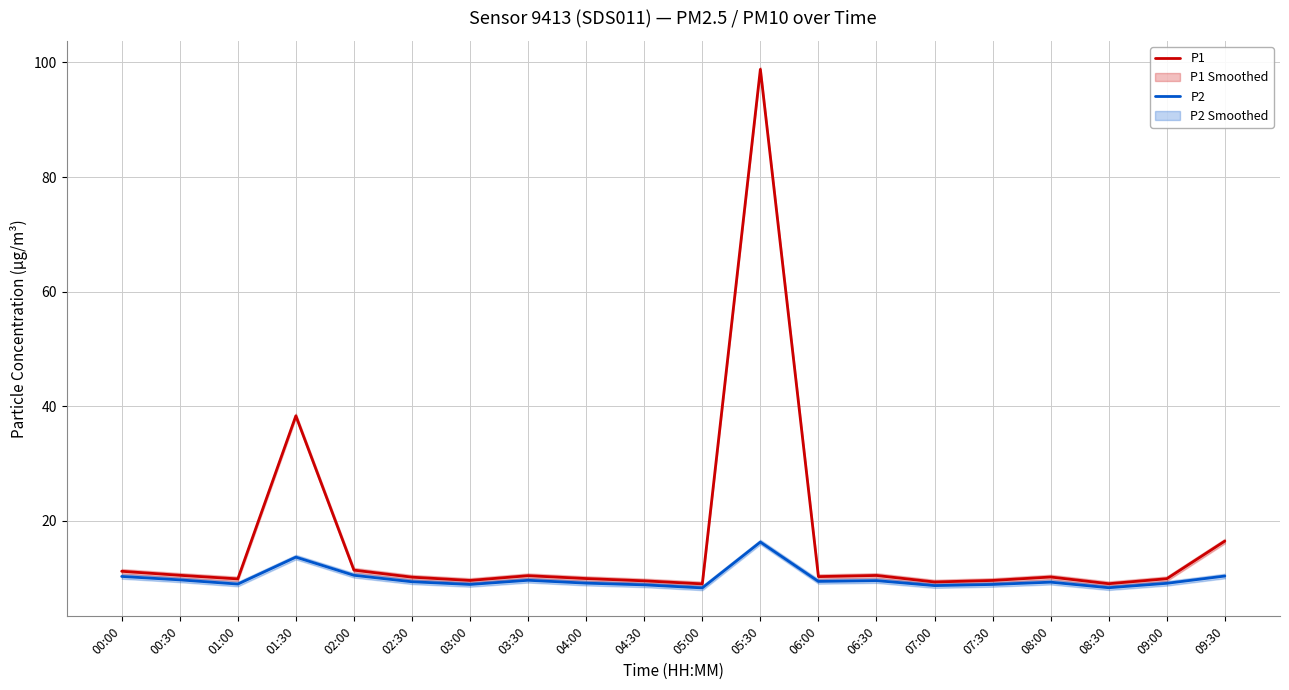

What is the smallest value displayed?

8.3